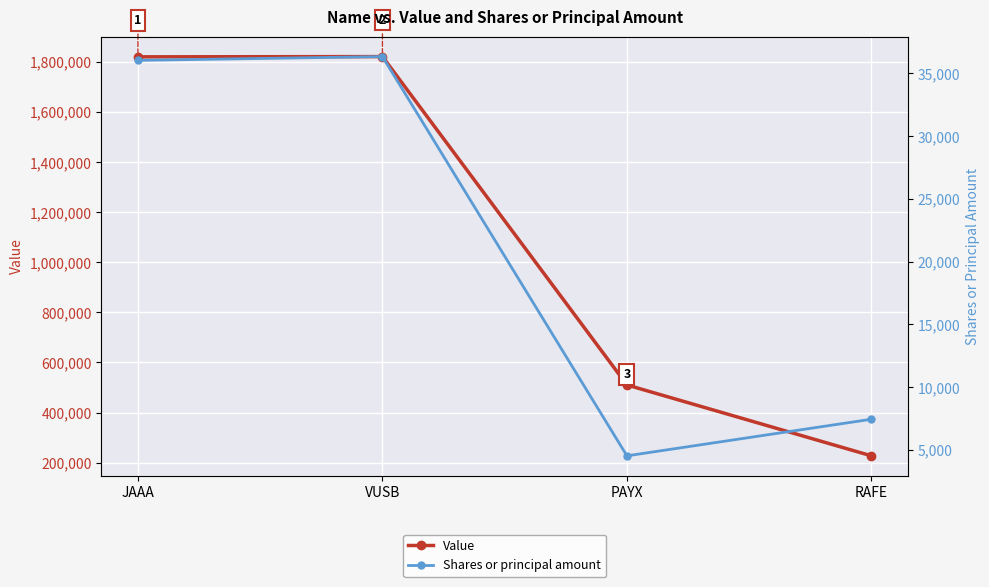

What is the sum of all Shares or principal amount values?

84337